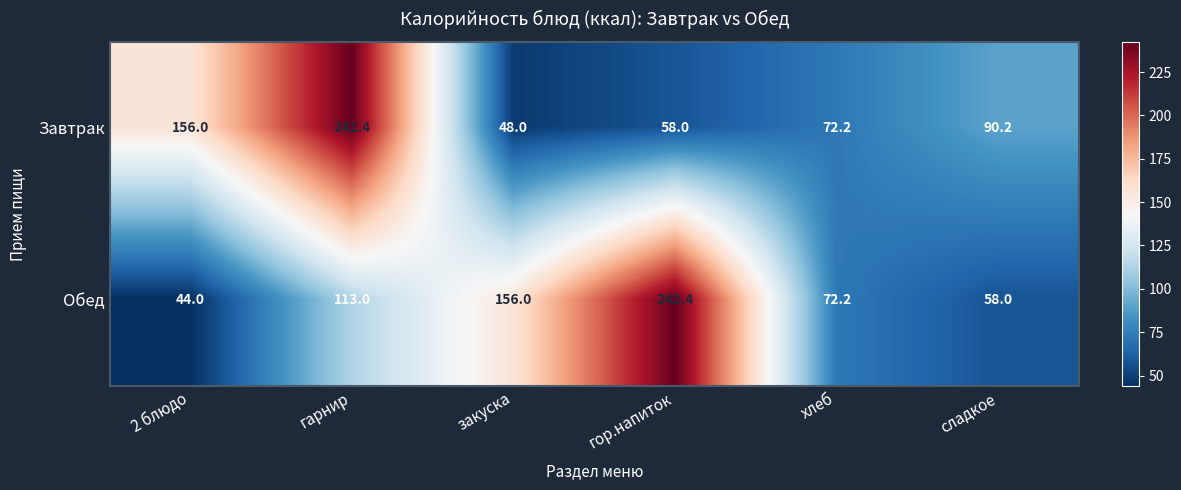

At how many categories does at least one series exceed 111?

4